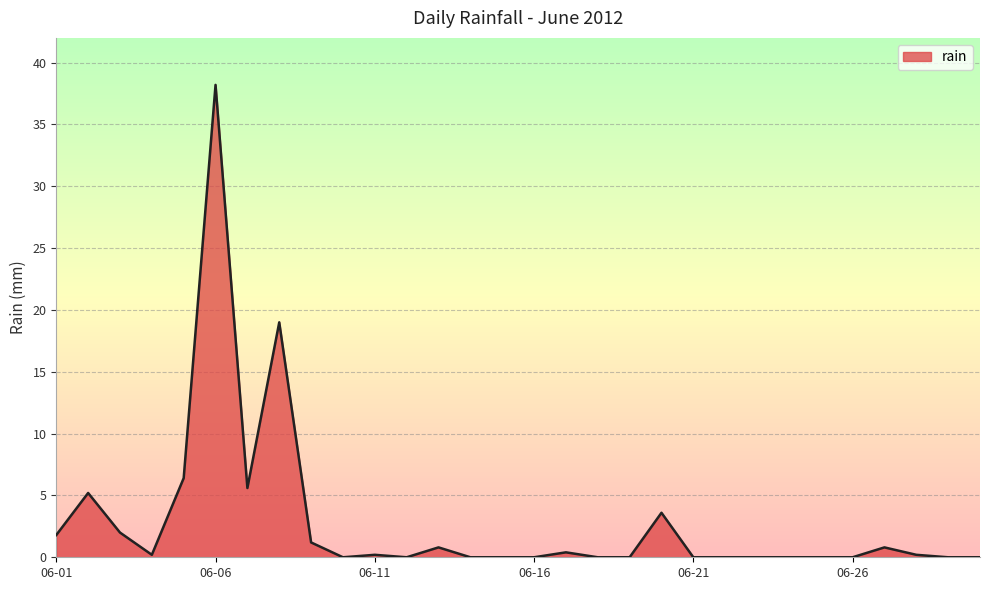

What is the difference between the second highest and minimum values?

19.0